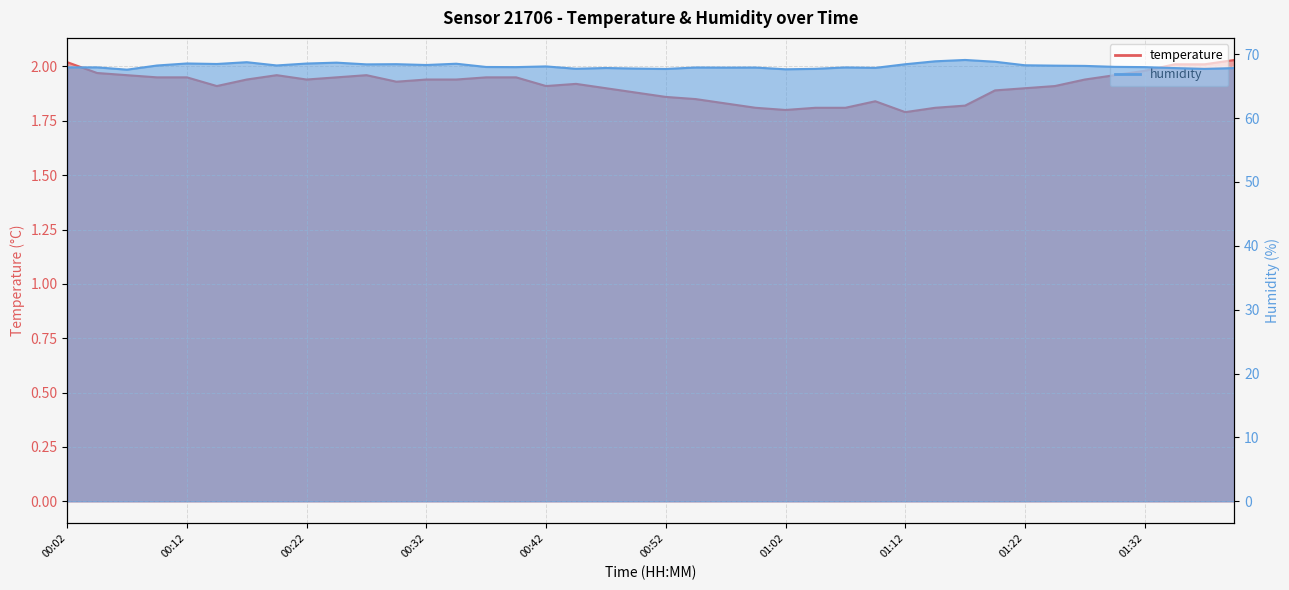

The value of humidity at 01:24 is 68.2. True or false?

True